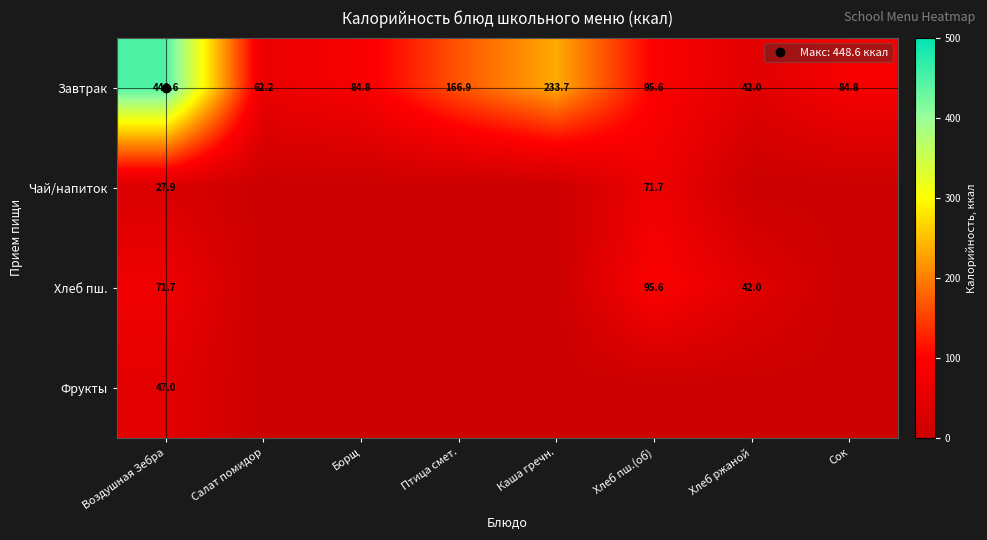

Which series has the widest spread of values?

Завтрак